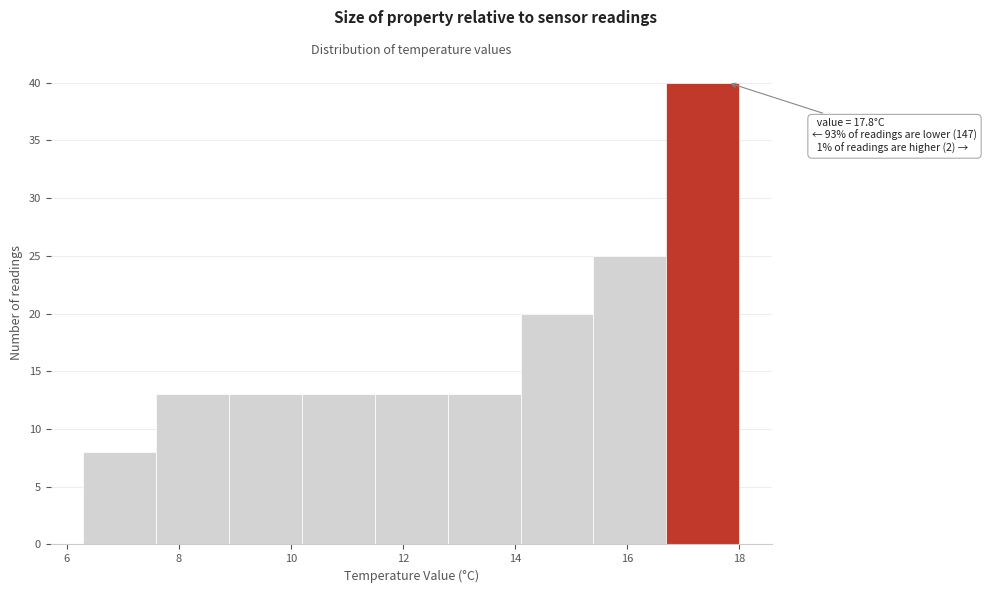

Which range on the x-axis has the tallest bar?

16.7 to 18.0